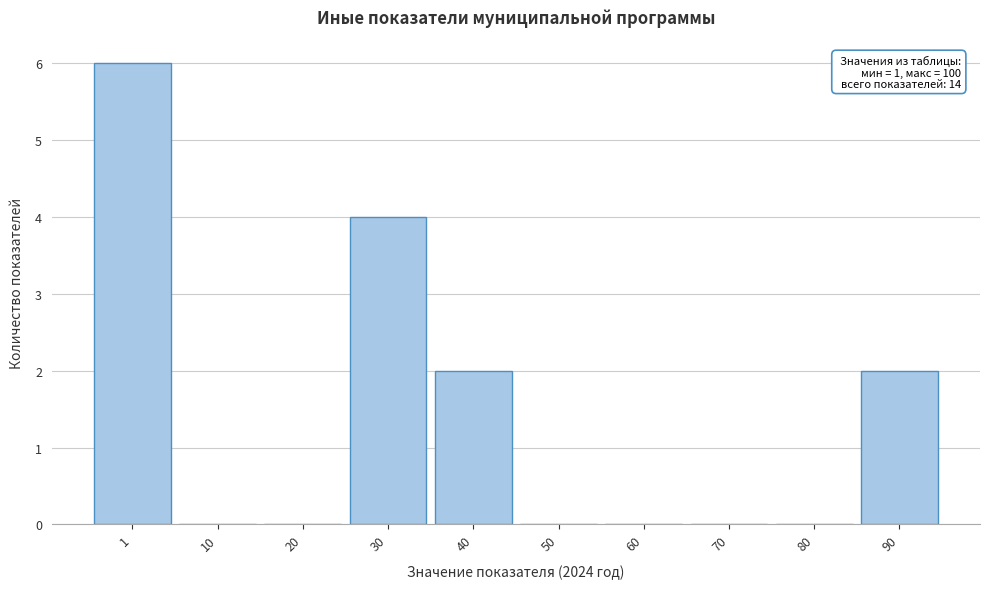

Reading left to right, list all the values displayed in this chart.

1=6	10=0	20=0	30=4	40=2	50=0	60=0	70=0	80=0	90=2